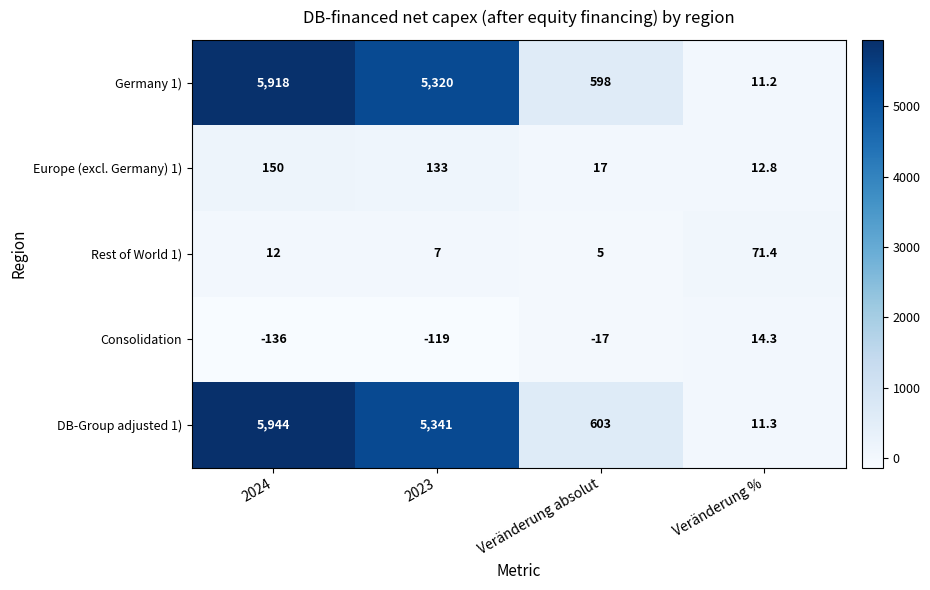

What is the approximate value of Germany 1) at 2023?

5320.0